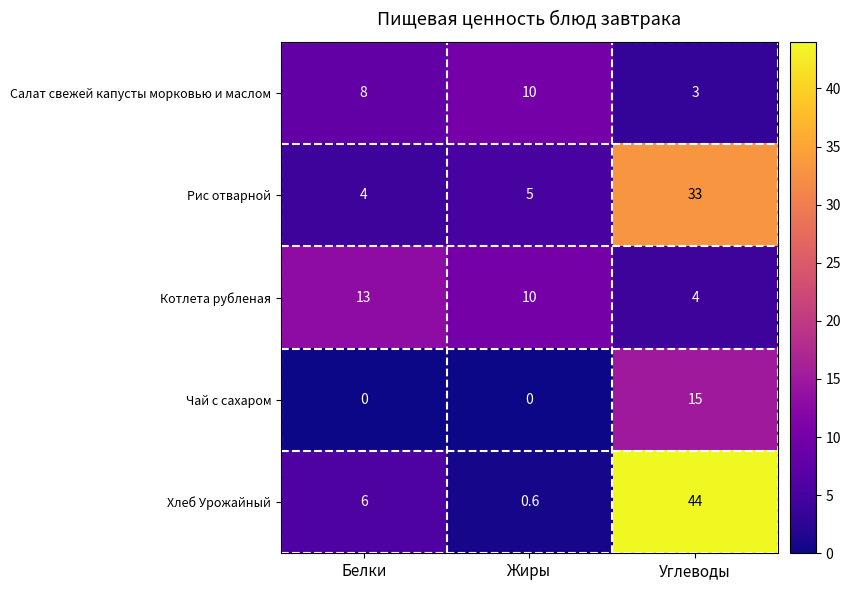

At how many categories does at least one series exceed 7?

3